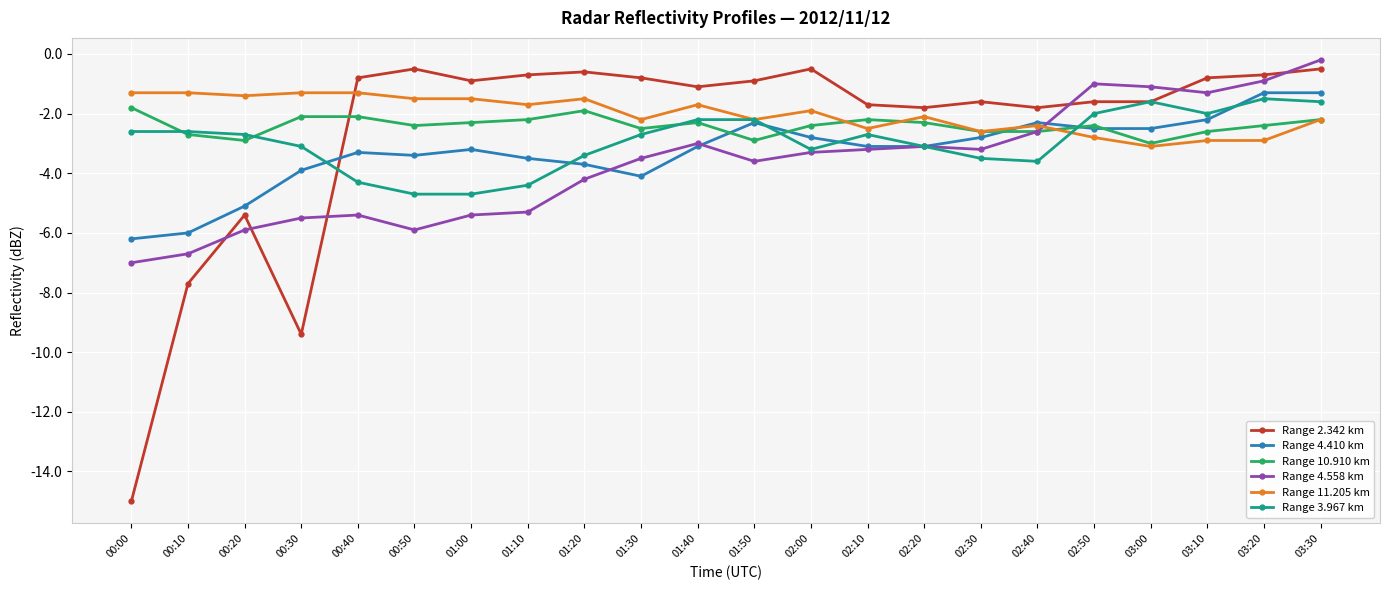

Reading right to left, what are all the values shown in this chart?

Range 2.342 km: 03:30=-0.5	03:20=-0.7	03:10=-0.8	03:00=-1.6	02:50=-1.6	02:40=-1.8	02:30=-1.6	02:20=-1.8	02:10=-1.7	02:00=-0.5	01:50=-0.9	01:40=-1.1	01:30=-0.8	01:20=-0.6	01:10=-0.7	01:00=-0.9	00:50=-0.5	00:40=-0.8	00:30=-9.4	00:20=-5.4	00:10=-7.7	00:00=-15.0
Range 4.410 km: 03:30=-1.3	03:20=-1.3	03:10=-2.2	03:00=-2.5	02:50=-2.5	02:40=-2.3	02:30=-2.8	02:20=-3.1	02:10=-3.1	02:00=-2.8	01:50=-2.3	01:40=-3.1	01:30=-4.1	01:20=-3.7	01:10=-3.5	01:00=-3.2	00:50=-3.4	00:40=-3.3	00:30=-3.9	00:20=-5.1	00:10=-6.0	00:00=-6.2
Range 10.910 km: 03:30=-2.2	03:20=-2.4	03:10=-2.6	03:00=-3.0	02:50=-2.4	02:40=-2.6	02:30=-2.6	02:20=-2.3	02:10=-2.2	02:00=-2.4	01:50=-2.9	01:40=-2.3	01:30=-2.5	01:20=-1.9	01:10=-2.2	01:00=-2.3	00:50=-2.4	00:40=-2.1	00:30=-2.1	00:20=-2.9	00:10=-2.7	00:00=-1.8
Range 4.558 km: 03:30=-0.2	03:20=-0.9	03:10=-1.3	03:00=-1.1	02:50=-1.0	02:40=-2.6	02:30=-3.2	02:20=-3.1	02:10=-3.2	02:00=-3.3	01:50=-3.6	01:40=-3.0	01:30=-3.5	01:20=-4.2	01:10=-5.3	01:00=-5.4	00:50=-5.9	00:40=-5.4	00:30=-5.5	00:20=-5.9	00:10=-6.7	00:00=-7.0
Range 11.205 km: 03:30=-2.2	03:20=-2.9	03:10=-2.9	03:00=-3.1	02:50=-2.8	02:40=-2.4	02:30=-2.6	02:20=-2.1	02:10=-2.5	02:00=-1.9	01:50=-2.2	01:40=-1.7	01:30=-2.2	01:20=-1.5	01:10=-1.7	01:00=-1.5	00:50=-1.5	00:40=-1.3	00:30=-1.3	00:20=-1.4	00:10=-1.3	00:00=-1.3
Range 3.967 km: 03:30=-1.6	03:20=-1.5	03:10=-2.0	03:00=-1.6	02:50=-2.0	02:40=-3.6	02:30=-3.5	02:20=-3.1	02:10=-2.7	02:00=-3.2	01:50=-2.2	01:40=-2.2	01:30=-2.7	01:20=-3.4	01:10=-4.4	01:00=-4.7	00:50=-4.7	00:40=-4.3	00:30=-3.1	00:20=-2.7	00:10=-2.6	00:00=-2.6